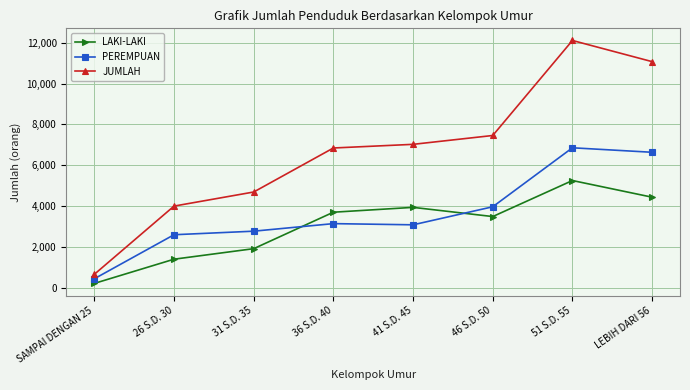

True or false: JUMLAH and LAKI-LAKI intersect in this chart.

False